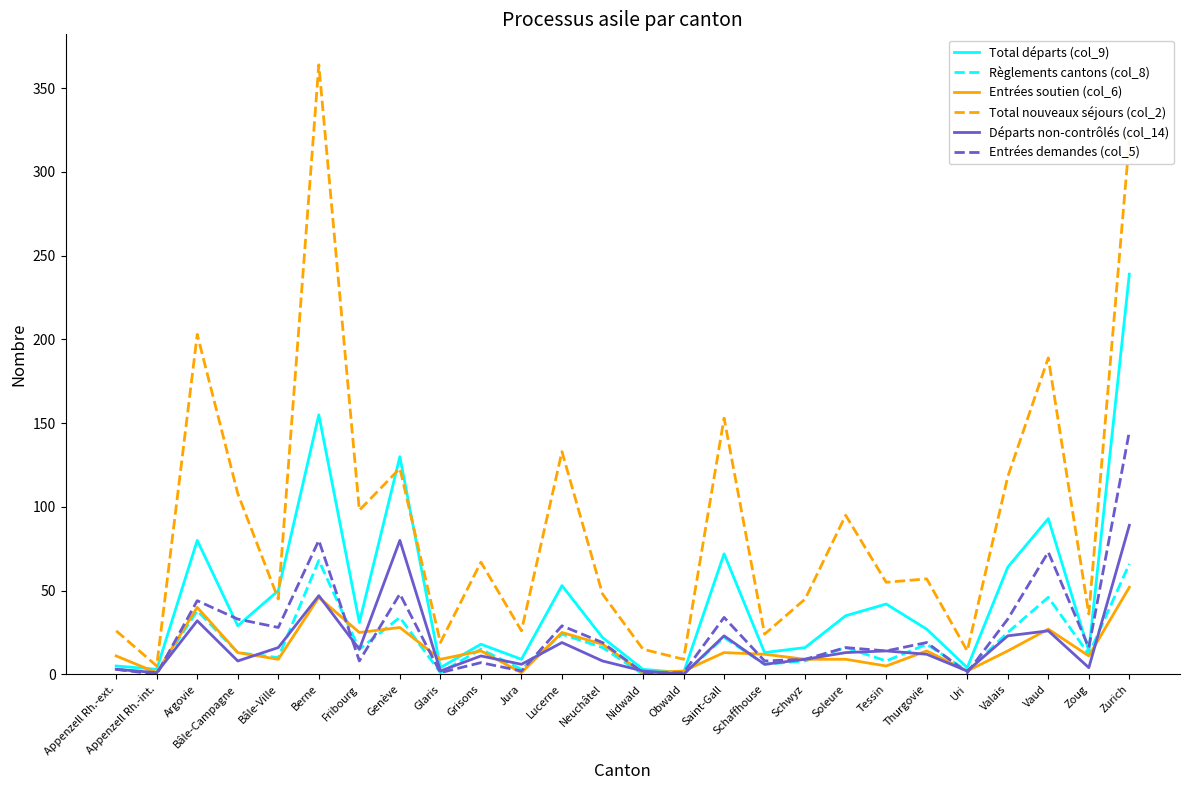

What position from the right is Saint-Gall?

11